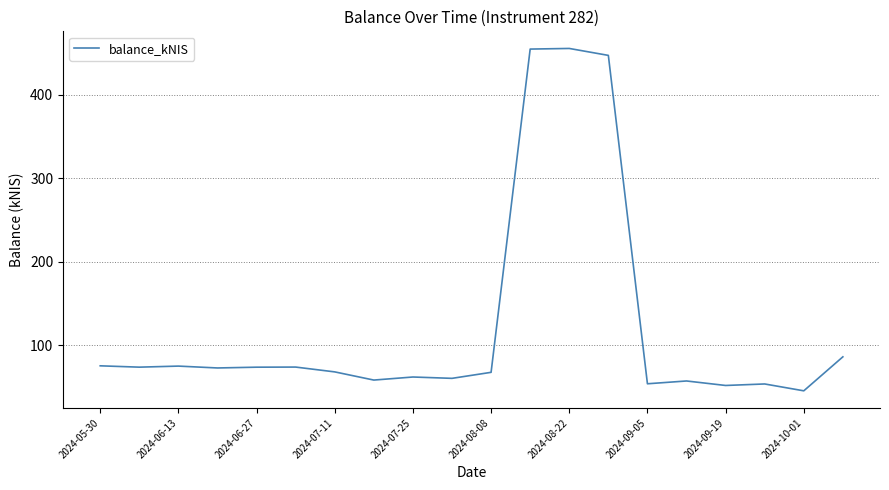

What is the difference between the maximum and minimum values?

409.9